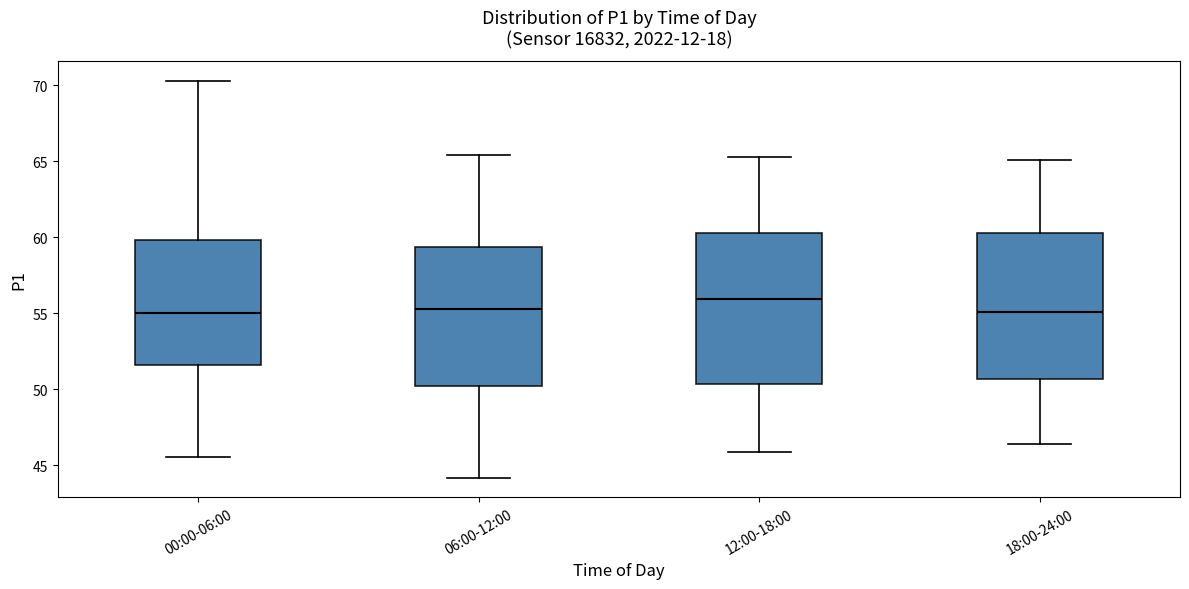

Reading left to right, read every box against the y-axis: the position of its median line, the range the box covers, and the ends of its whiskers. The values are not printed on the chart, so give them approximately, as read against the axis.

00:00-06:00: median 55.0, box 51.5 to 60.0, whiskers 45.5 to 70.5
06:00-12:00: median 55.5, box 50.0 to 59.5, whiskers 44.0 to 65.5
12:00-18:00: median 56.0, box 50.5 to 60.5, whiskers 46.0 to 65.5
18:00-24:00: median 55.0, box 50.5 to 60.5, whiskers 46.5 to 65.0